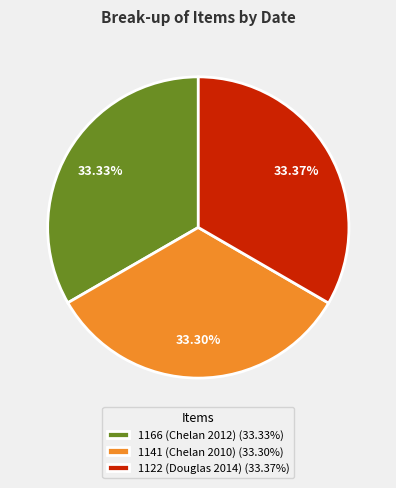

Is there any slice that represents more than half of the pie?

No